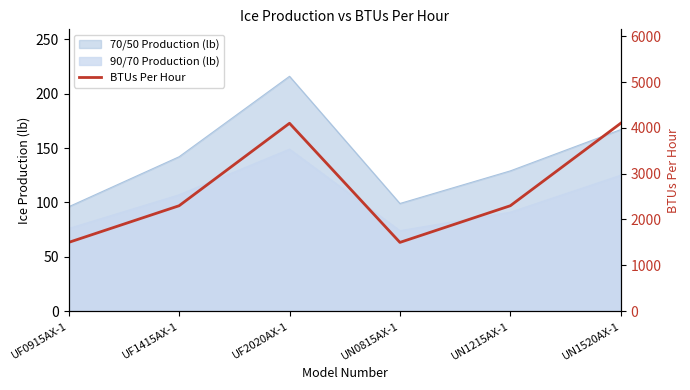

How many interior local valleys (lower than both neighbors) does the data have?

1